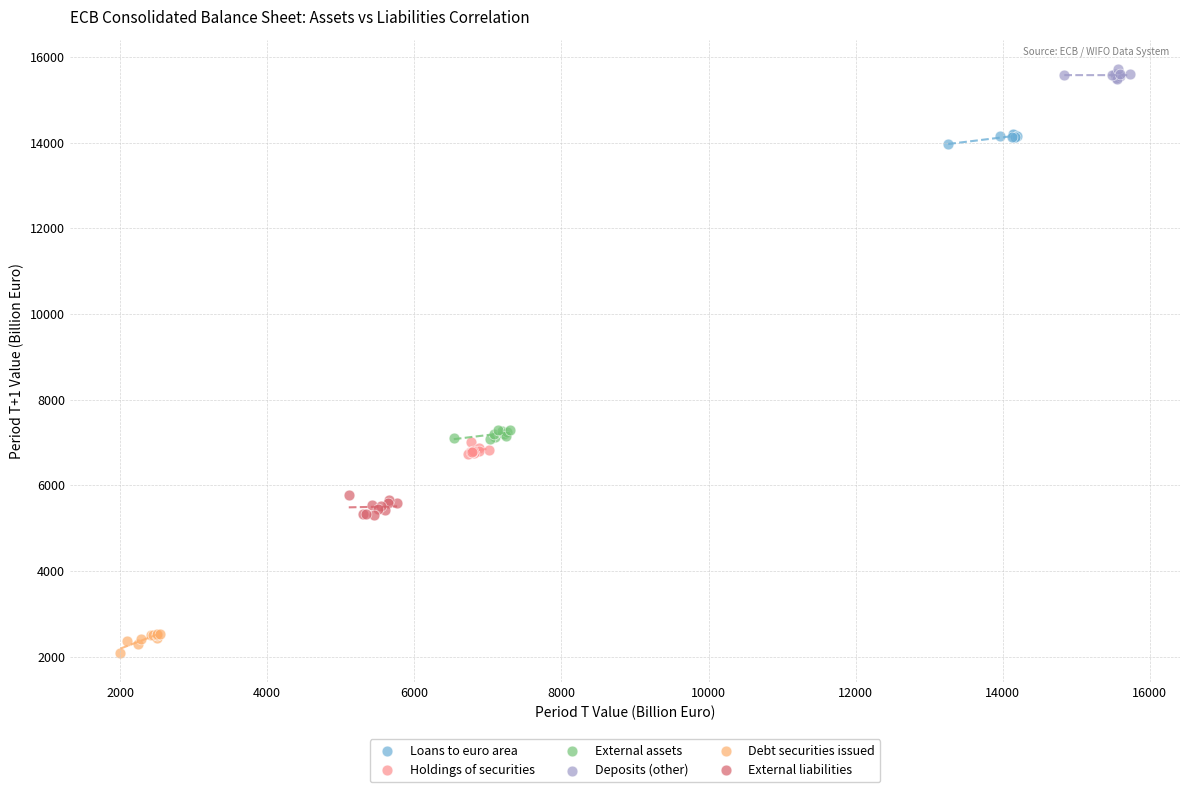

Which series reaches the maximum Y coordinate?

Deposits (other)